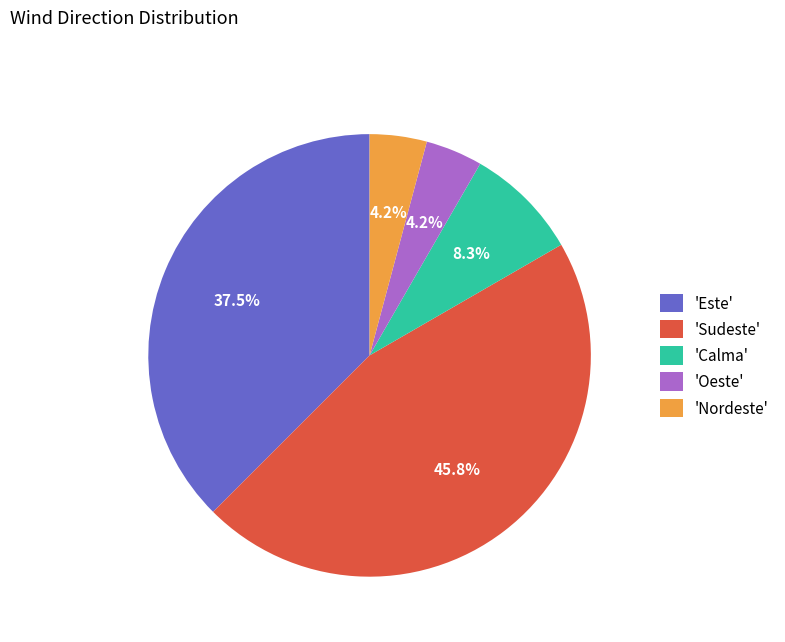

Combined, do 'Sudeste' and 'Calma' account for over 50%?

Yes